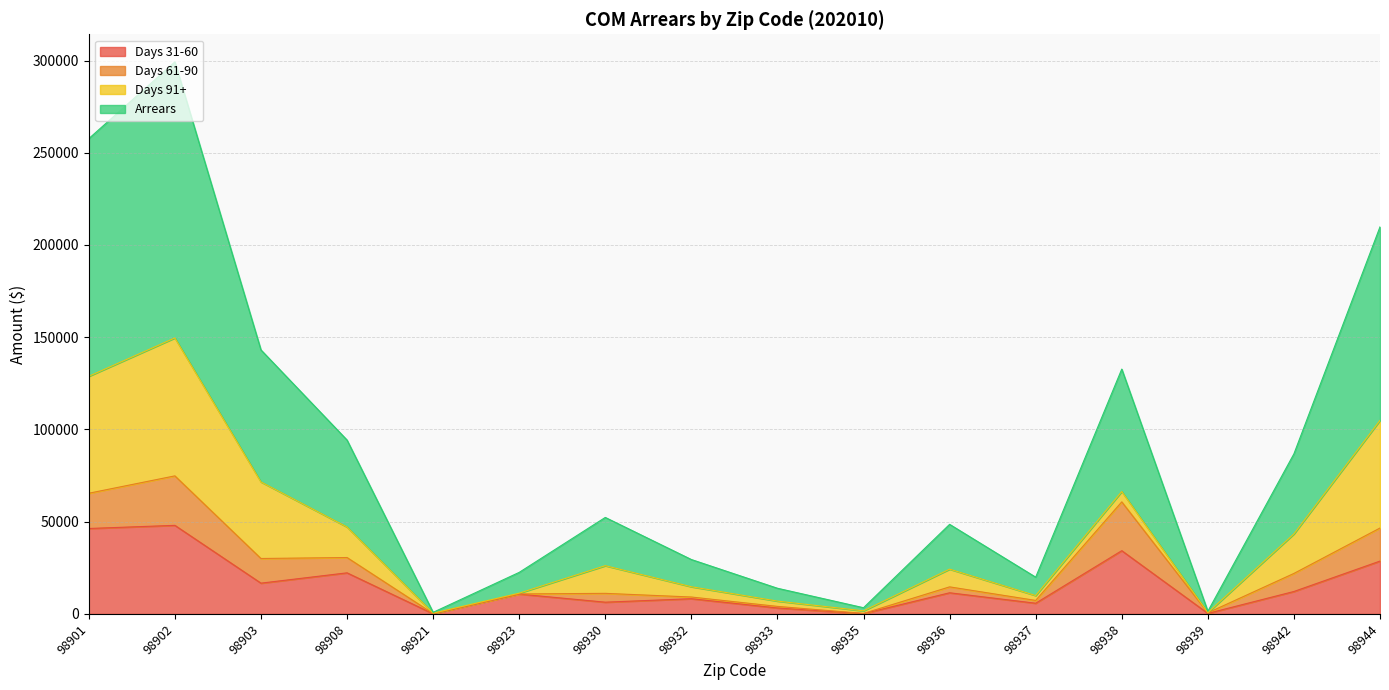

How many data points in Arrears are above 26162?

8